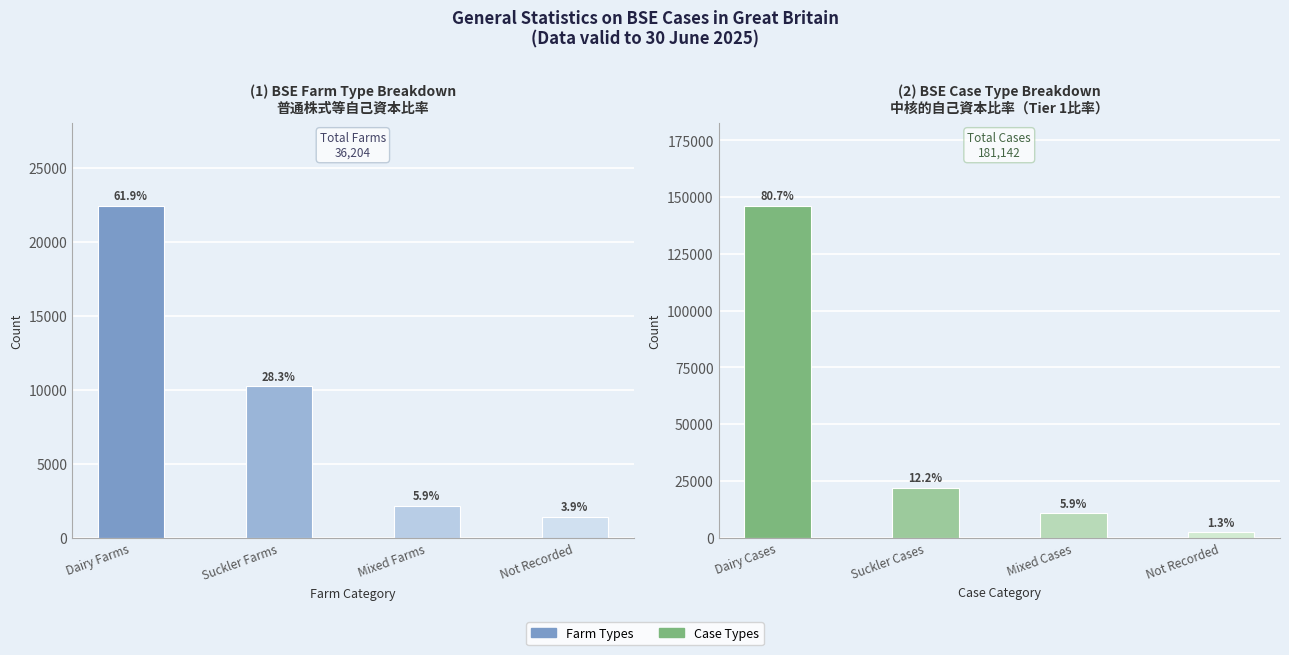

What is the label of the 3rd bar from the left?

Mixed Farms